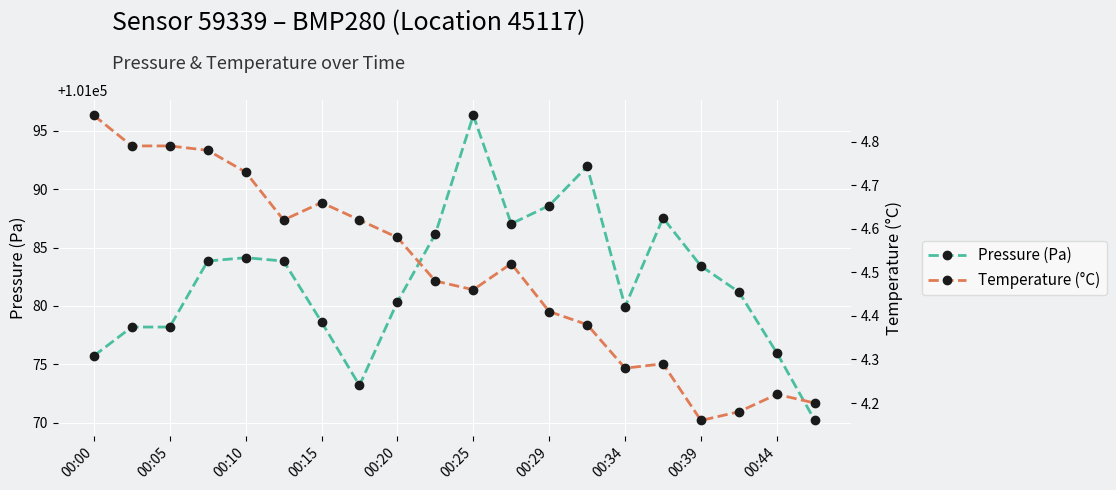

Reading left to right, what are all the values shown in this chart?

Pressure (Pa): 101075.7	101078.2	101078.2	101083.8	101084.1	101083.8	101078.6	101073.2	101080.3	101086.2	101096.3	101087.0	101088.6	101091.9	101079.9	101087.5	101083.4	101081.2	101076.0	101070.2
Temperature (°C): 4.9	4.8	4.8	4.8	4.7	4.6	4.7	4.6	4.6	4.5	4.5	4.5	4.4	4.4	4.3	4.3	4.2	4.2	4.2	4.2